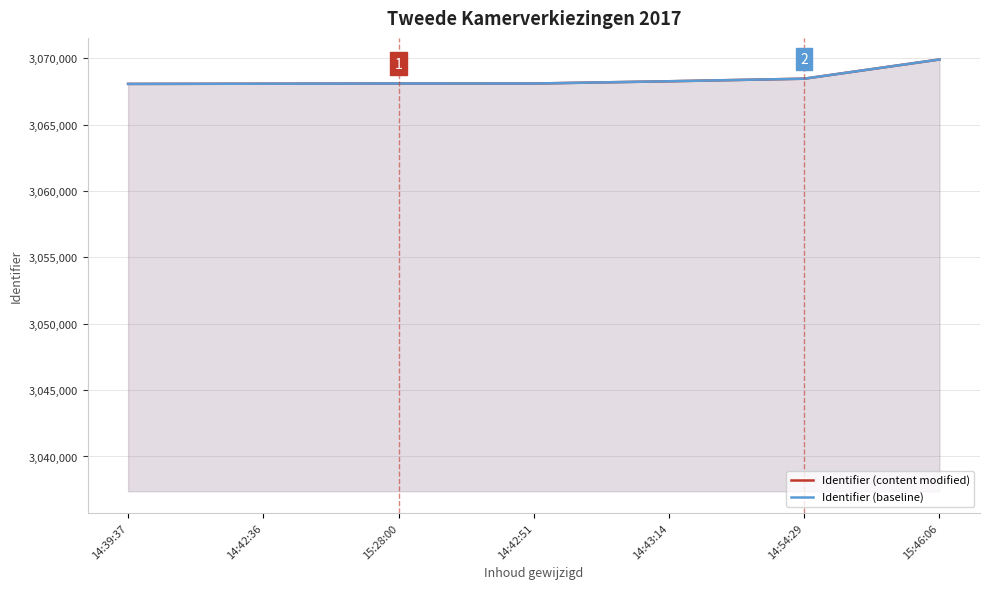

Is the value of Identifier (baseline) at 14:54:29 greater than the value of Identifier (content modified) at 14:43:14?

Yes